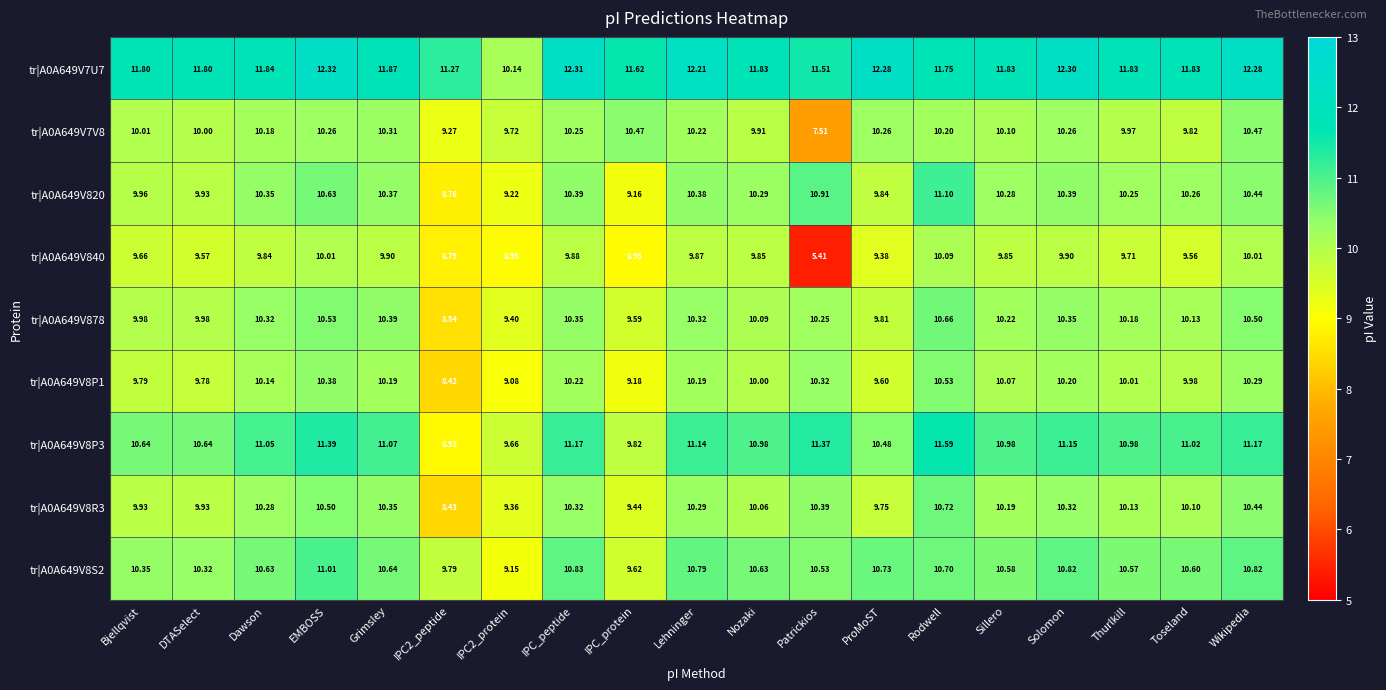

Between IPC_protein and Rodwell, which series saw the biggest shift?

tr|A0A649V820